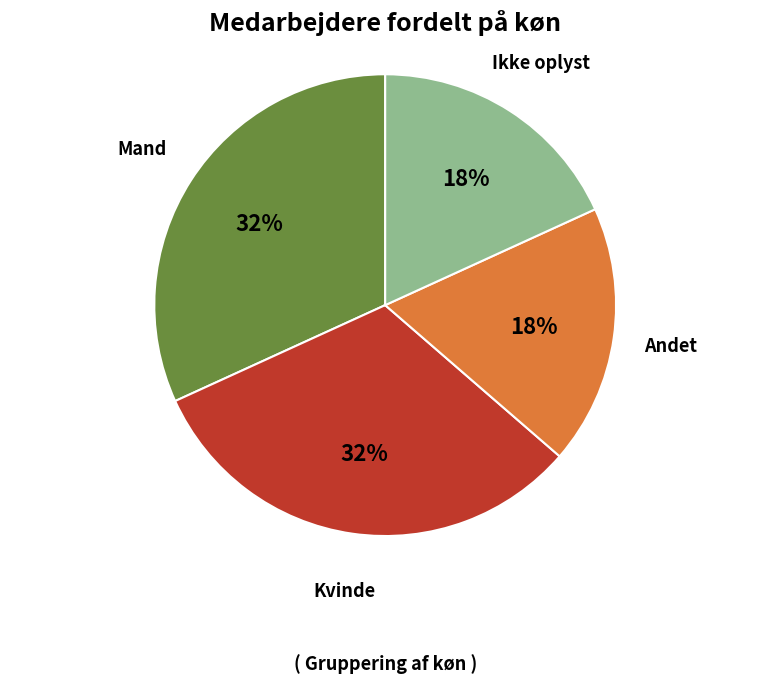

Count the number of slices in the pie.

4